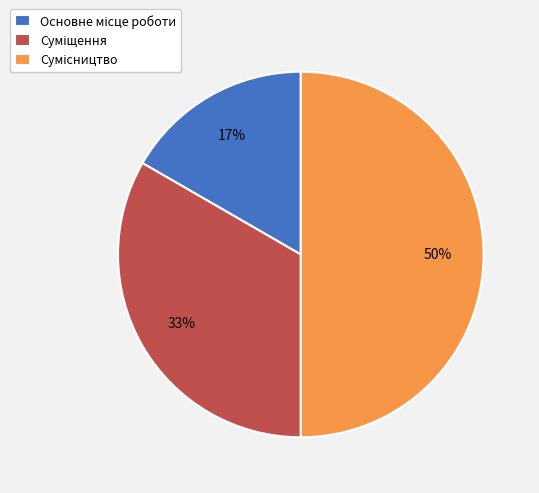

To the nearest percent, what is the difference between the largest and smallest slice percentages?

33%